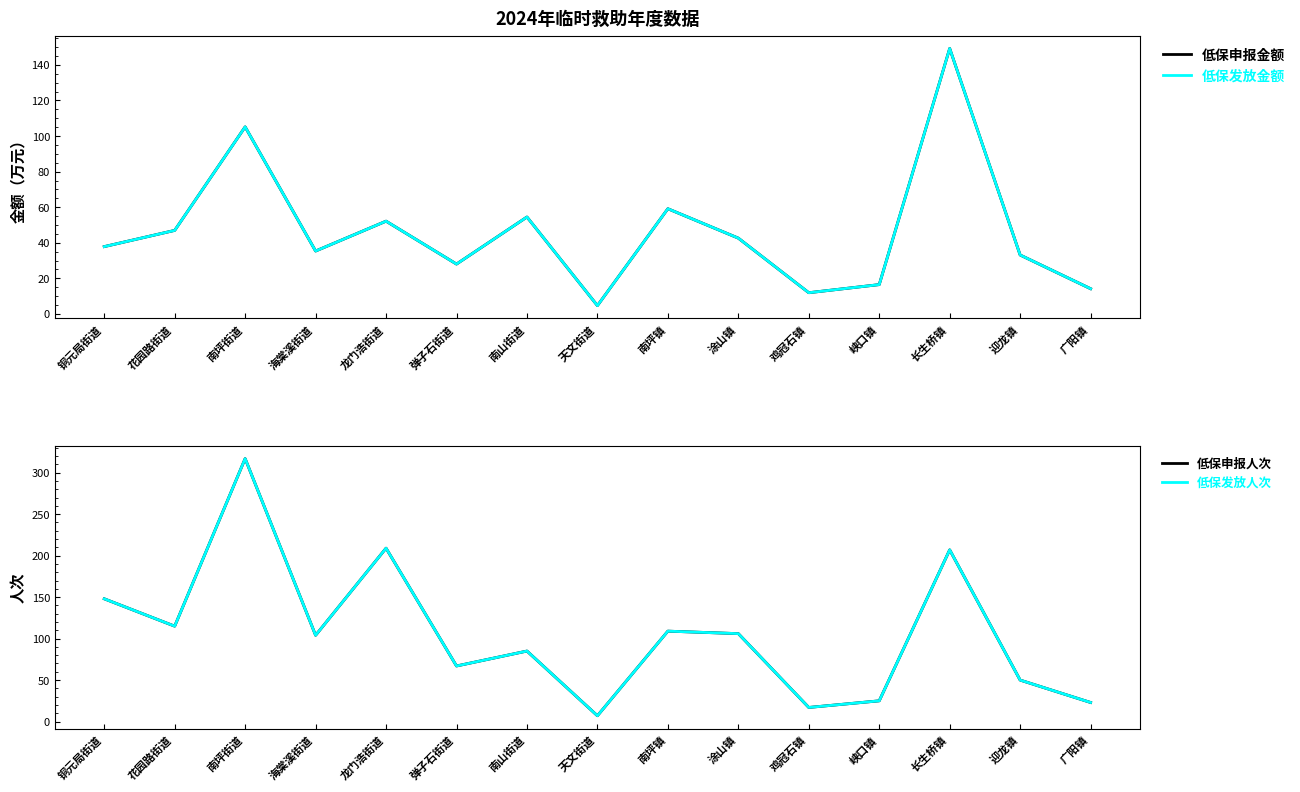

True or false: 低保发放人次 and 低保申报金额 cross at least once.

False